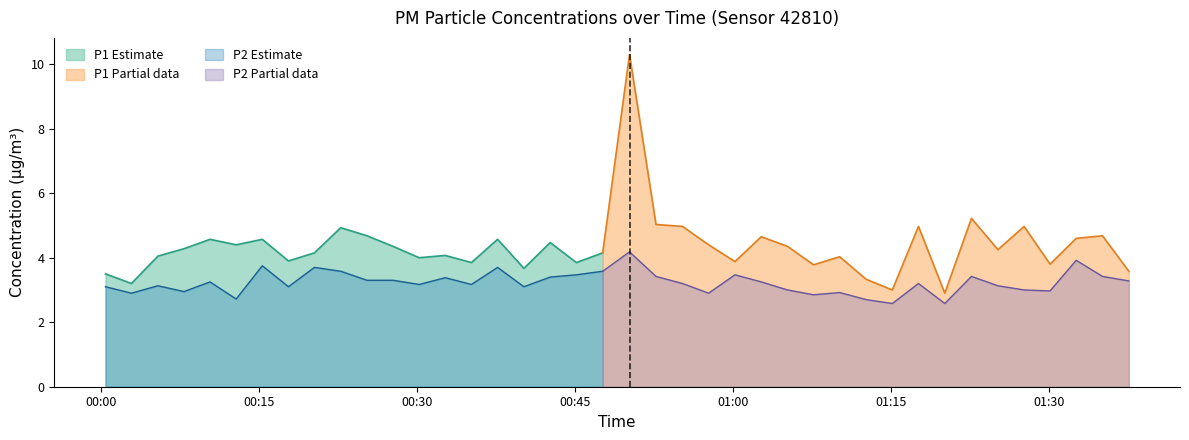

How many values in the P2 series are below 3?

10